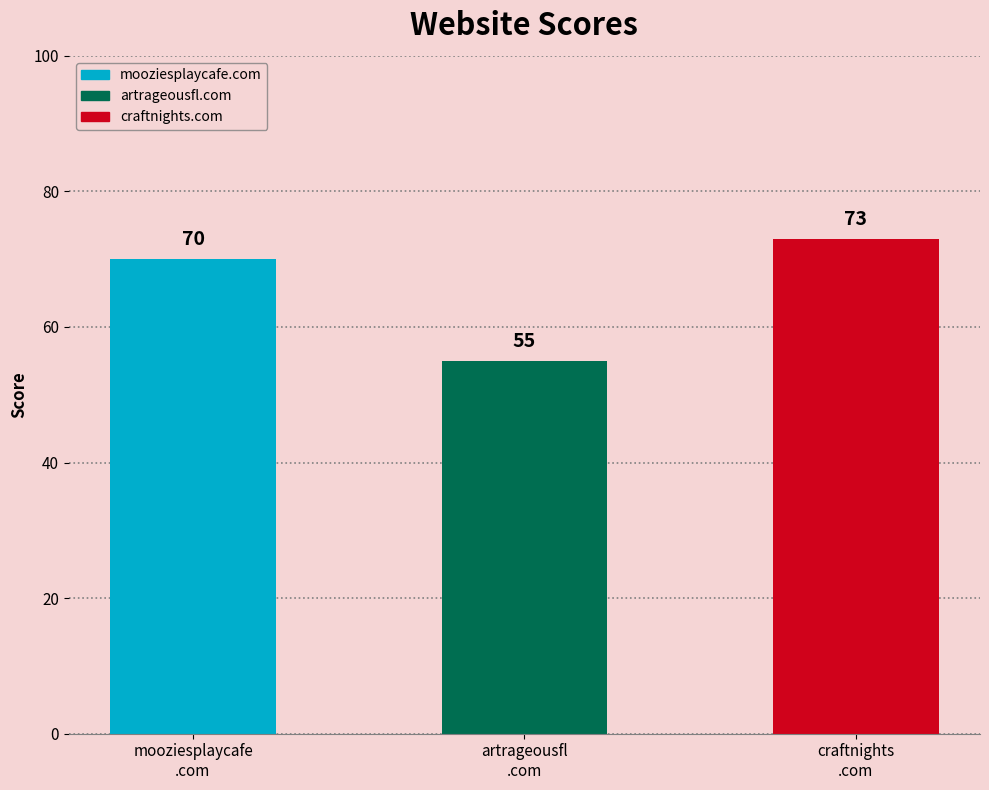

What is the change in value from artrageousfl.com to craftnights.com?

+18